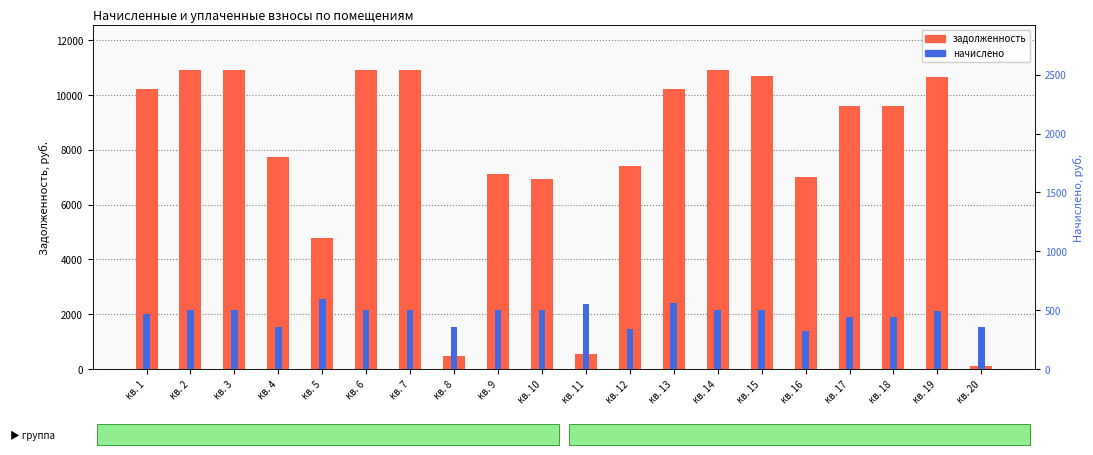

How many values in the задолженность series exceed 9578?

11